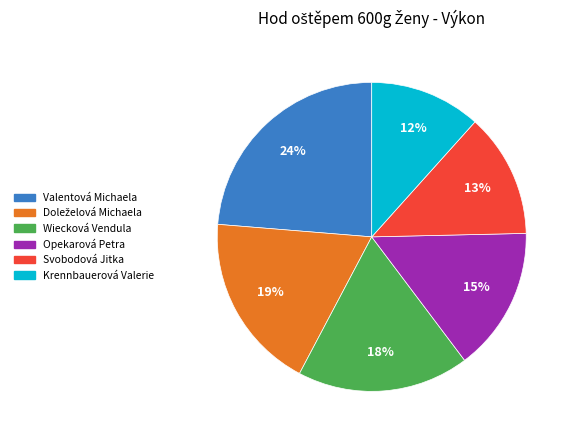

To the nearest percent, what is the difference between the Krennbauerová Valerie and Svobodová Jitka slice percentages?

1%